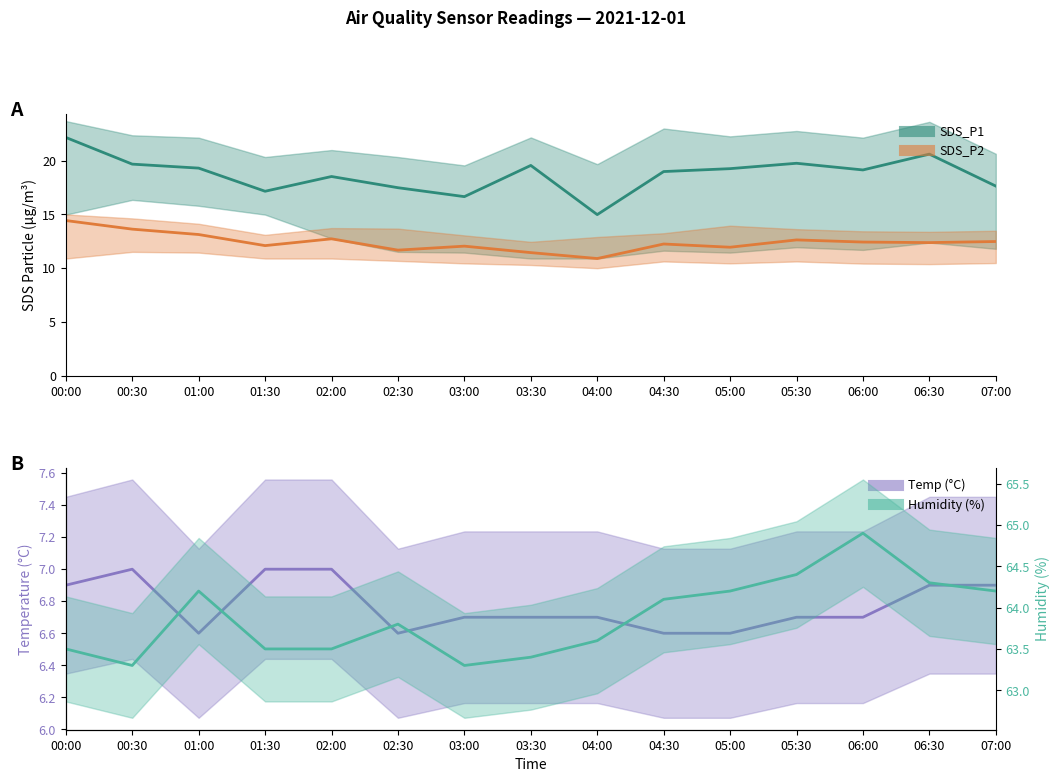

What is the value of the 8th point from the left?

63.4